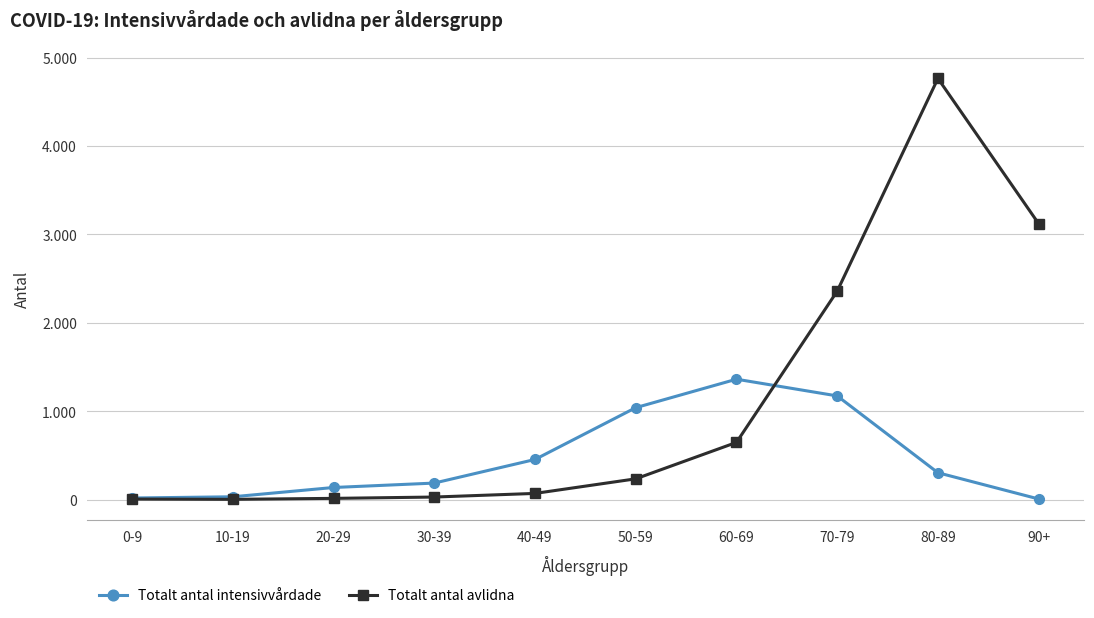

What is the difference between the second highest and second lowest values in the Totalt antal avlidna series?

3115